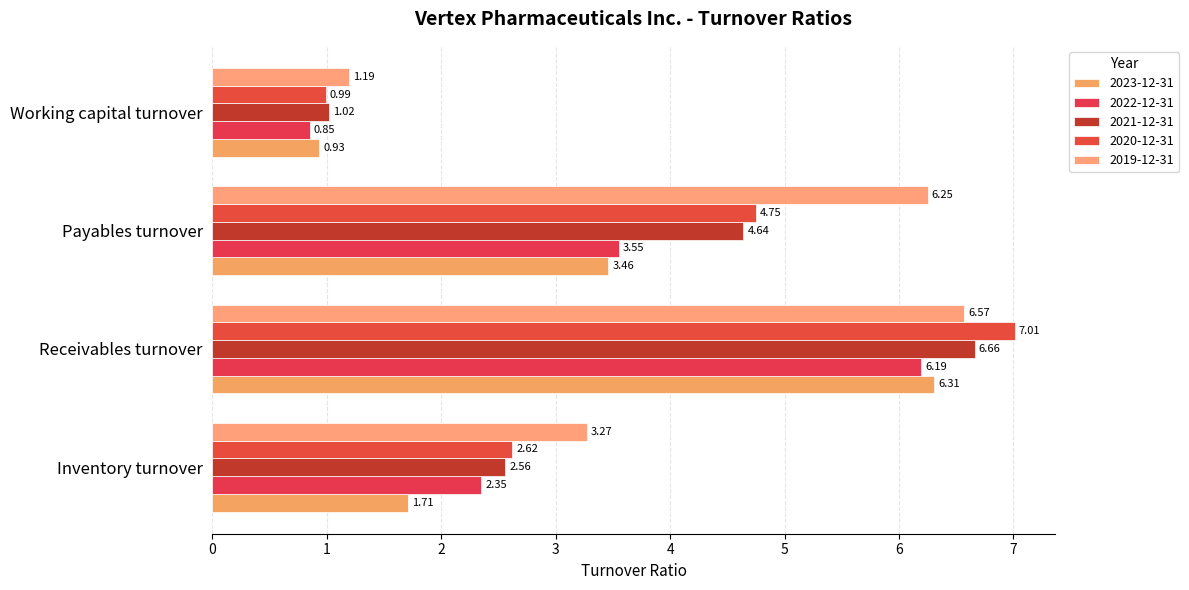

Which label corresponds to the smallest value in the chart?

Working capital turnover